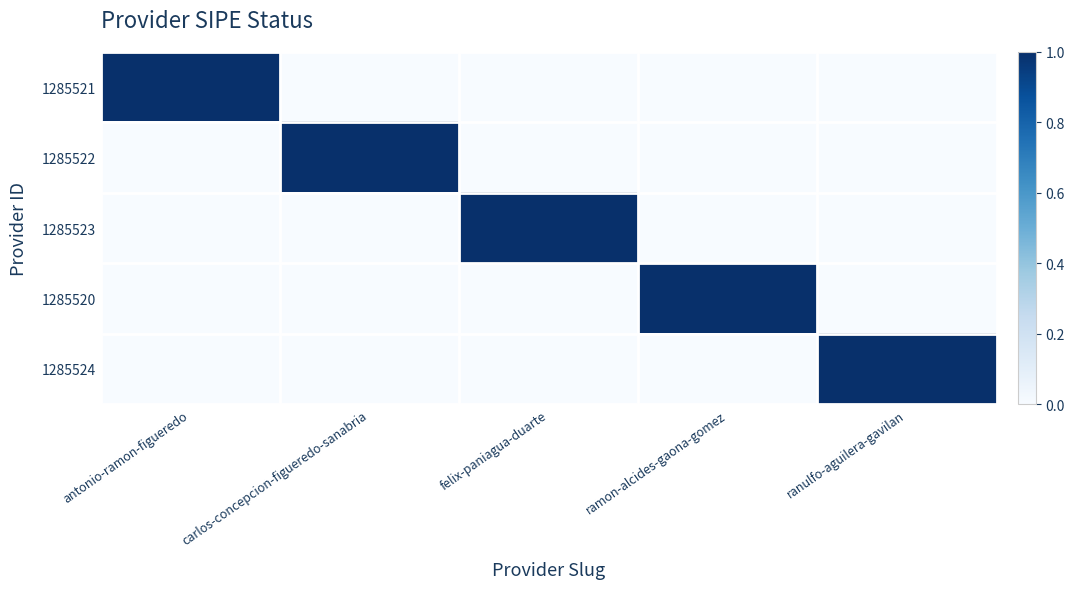

Which series has the widest spread of values?

1285521